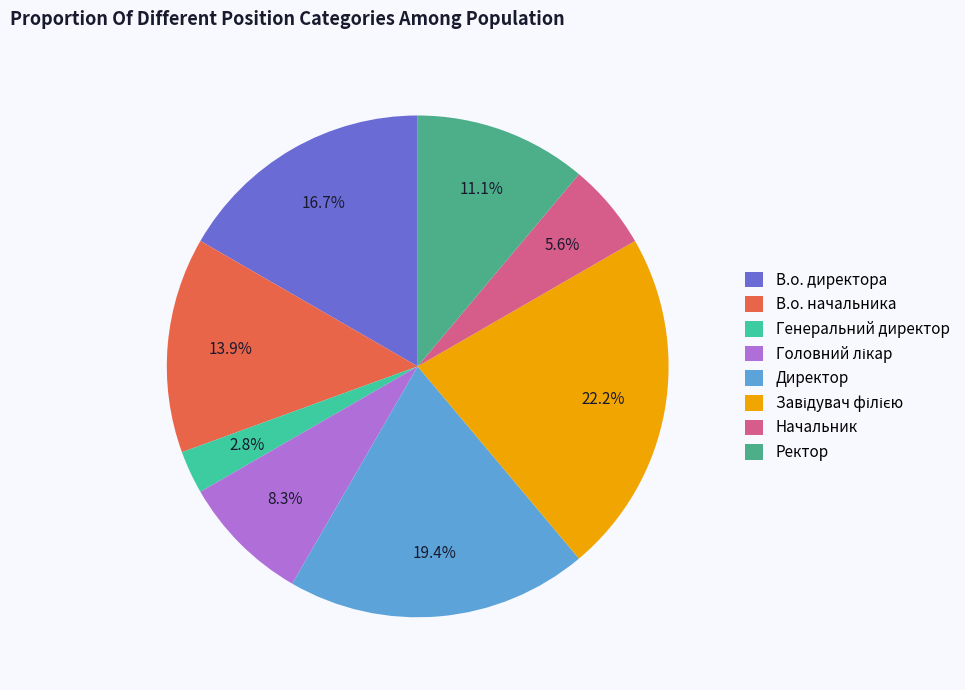

Which slice is the largest?

Завідувач філією